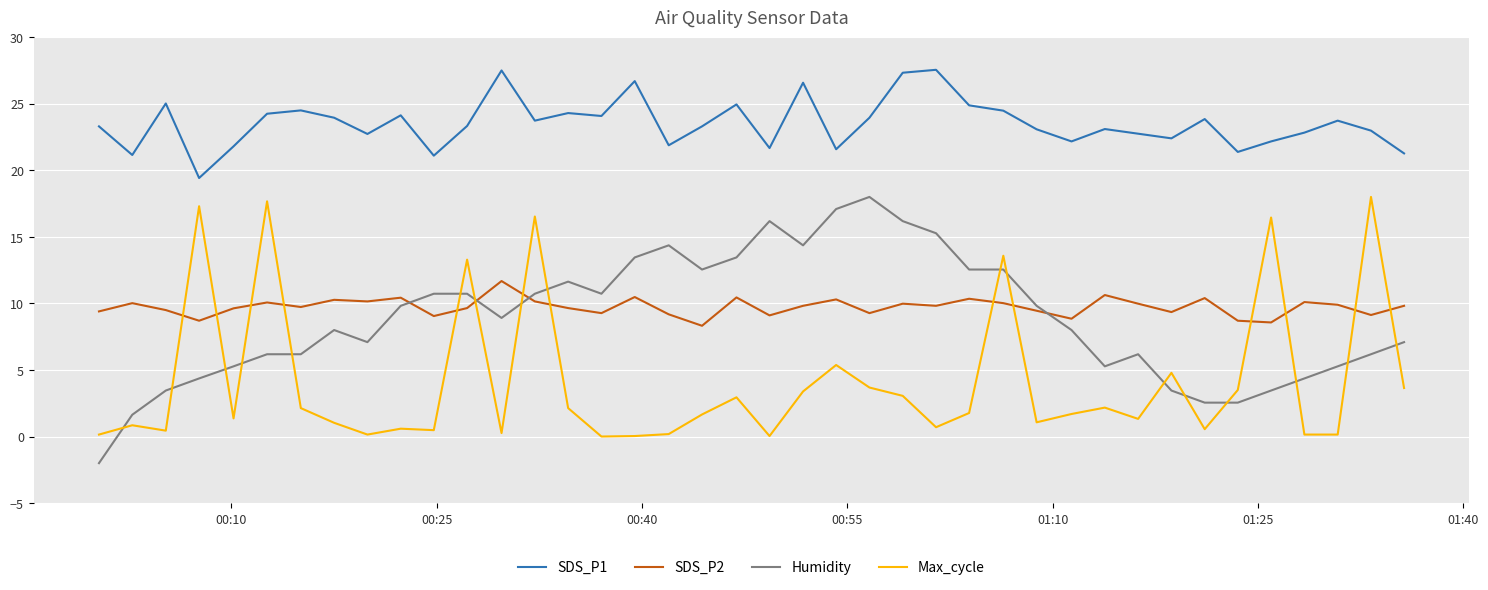

Which series has the largest total across all categories?

SDS_P1